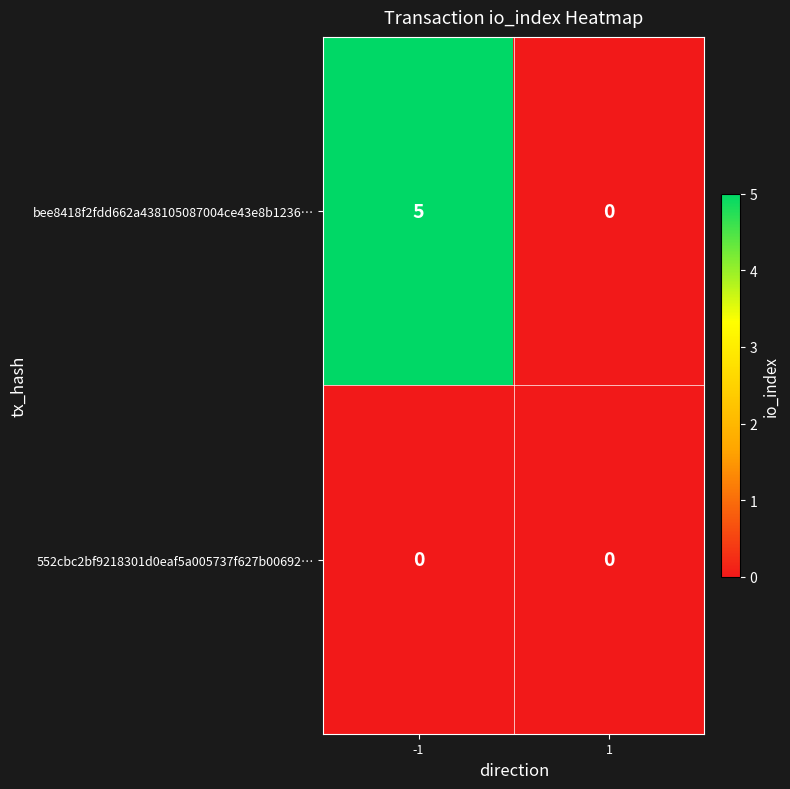

List the series in order of their peak value, highest first.

bee8418f2fdd662a438105087004ce43e8b1236…, 552cbc2bf9218301d0eaf5a005737f627b00692…